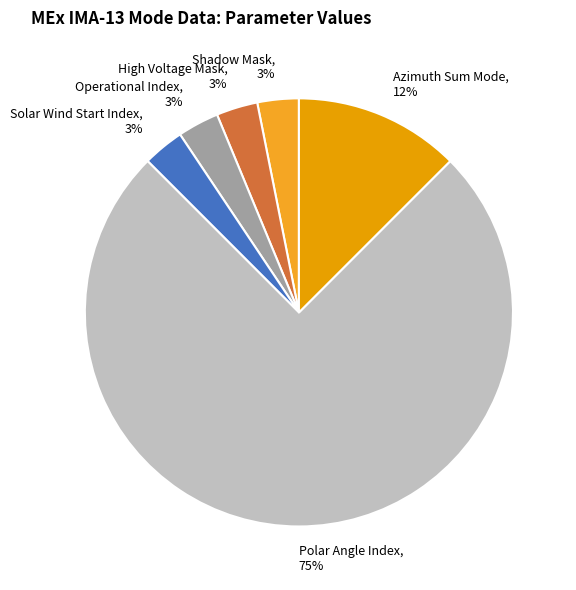

What is the ratio of the value at Operational Index to the value at Shadow Mask?

1.0